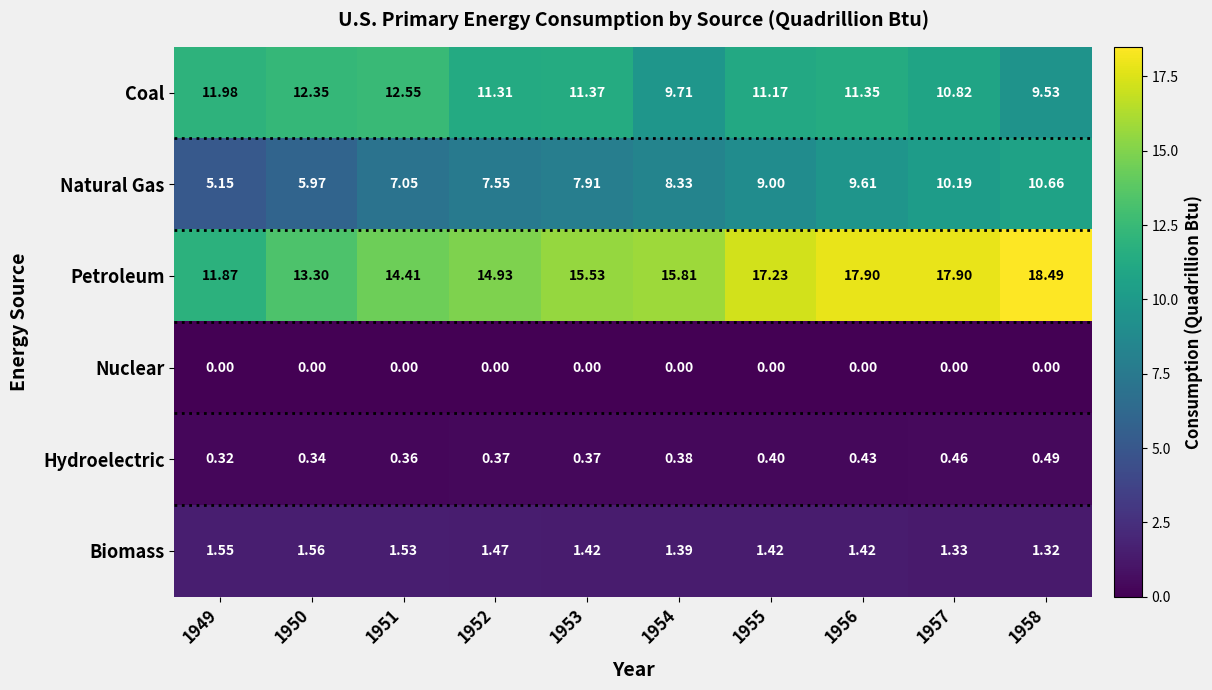

How many categories are shown in the chart?

10